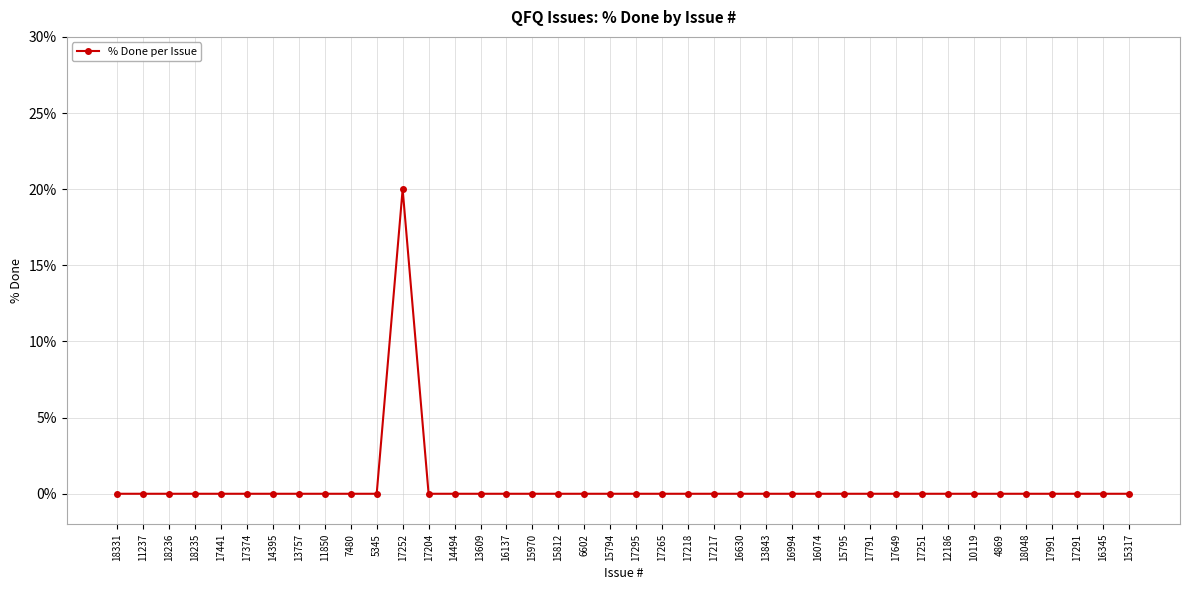

What is the label of the 19th point from the left?

6602